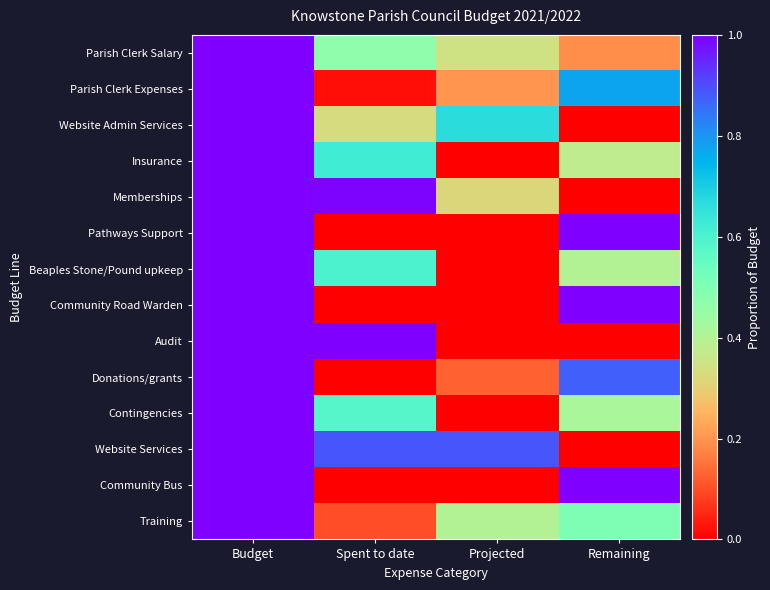

Reading right to left, extract all data points from this chart.

Parish Clerk Salary: Remaining=0.2	Projected=0.3	Spent to date=0.5	Budget=1.0
Parish Clerk Expenses: Remaining=0.8	Projected=0.2	Spent to date=0.0	Budget=1.0
Website Admin Services: Remaining=0.0	Projected=0.7	Spent to date=0.3	Budget=1.0
Insurance: Remaining=0.4	Projected=0.0	Spent to date=0.6	Budget=1.0
Memberships: Remaining=0.0	Projected=0.3	Spent to date=1.0	Budget=1.0
Pathways Support: Remaining=1.0	Projected=0.0	Spent to date=0.0	Budget=1.0
Beaples Stone/Pound upkeep: Remaining=0.4	Projected=0.0	Spent to date=0.6	Budget=1.0
Community Road Warden: Remaining=1.0	Projected=0.0	Spent to date=0.0	Budget=1.0
Audit: Remaining=0.0	Projected=0.0	Spent to date=1.0	Budget=1.0
Donations/grants: Remaining=0.9	Projected=0.1	Spent to date=0.0	Budget=1.0
Contingencies: Remaining=0.4	Projected=0.0	Spent to date=0.6	Budget=1.0
Website Services: Remaining=0.0	Projected=0.9	Spent to date=0.9	Budget=1.0
Community Bus: Remaining=1.0	Projected=0.0	Spent to date=0.0	Budget=1.0
Training: Remaining=0.5	Projected=0.4	Spent to date=0.1	Budget=1.0